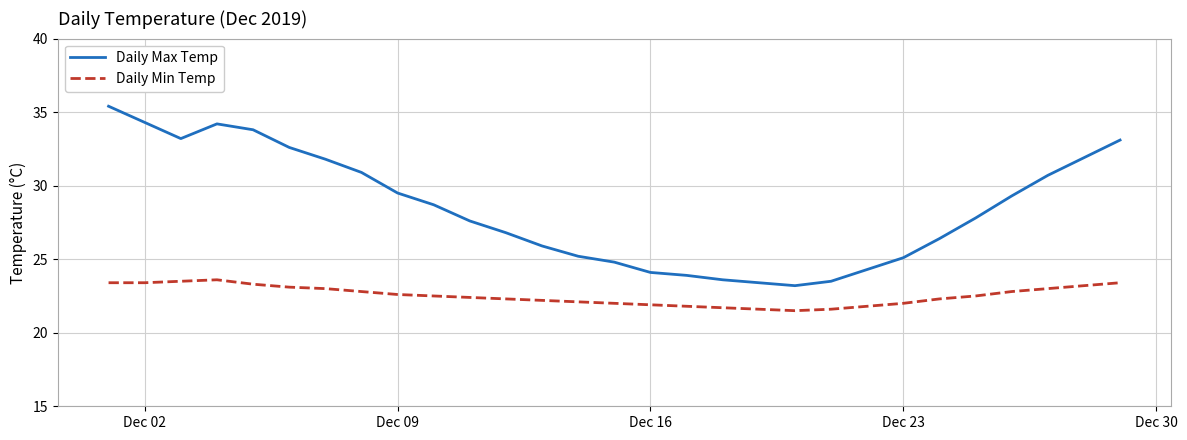

What is the maximum value shown in the chart?

35.4